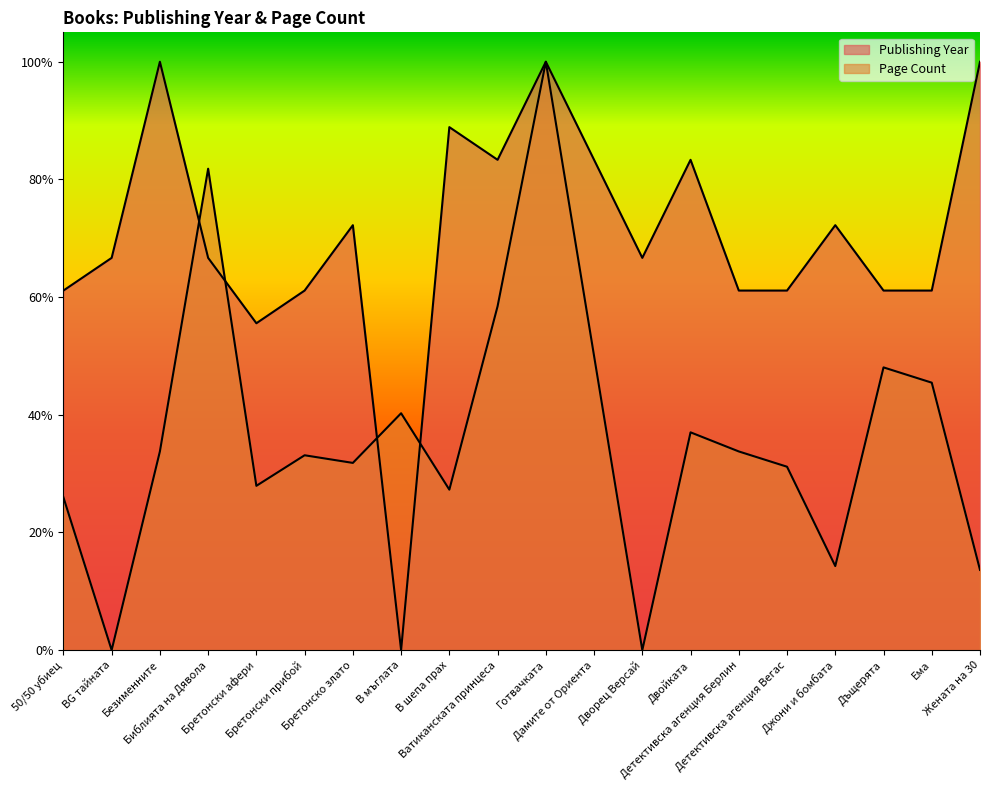

The value of Publishing Year at Детективска агенция Вегас is 0.6. True or false?

True